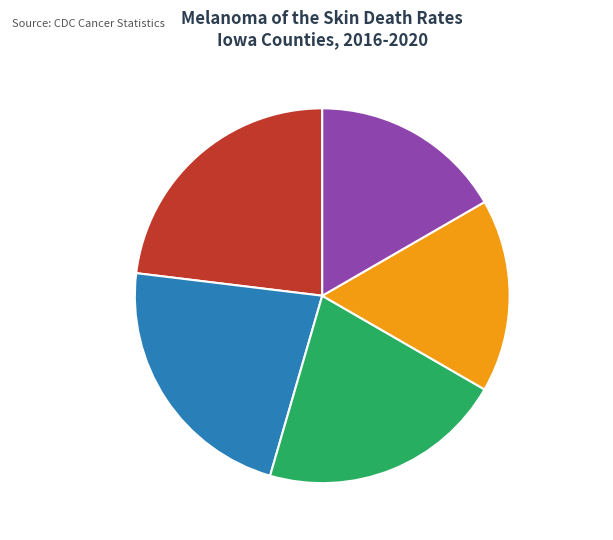

Which has a higher value, Scott County or Woodbury County?

Woodbury County